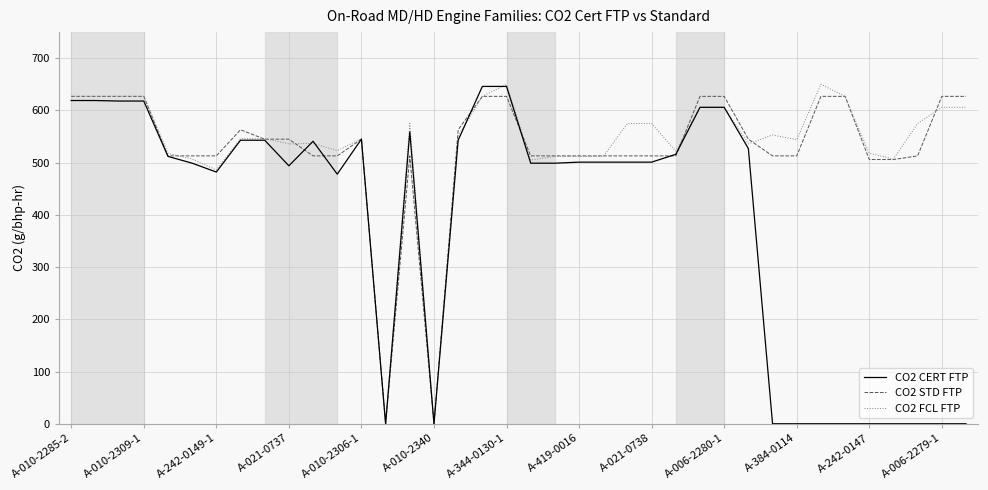

What is the greatest value displayed?

650